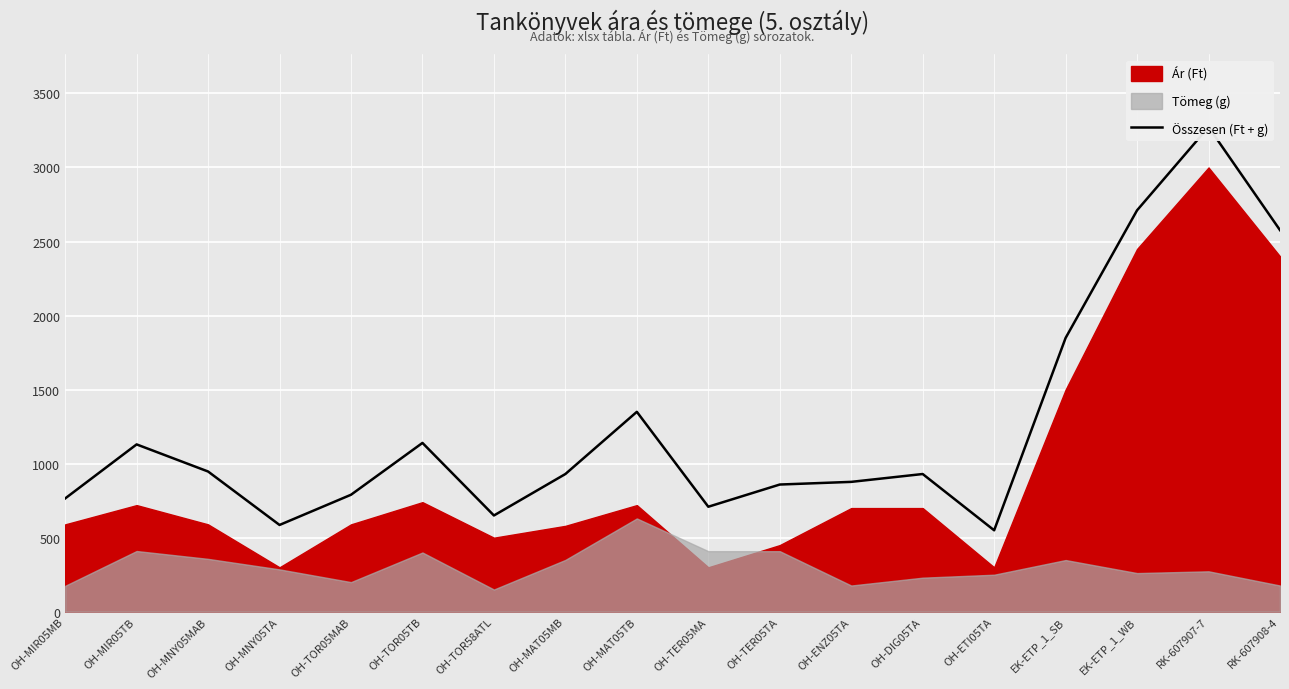

Is it true that the value at OH-TOR05TB is 1140?

True